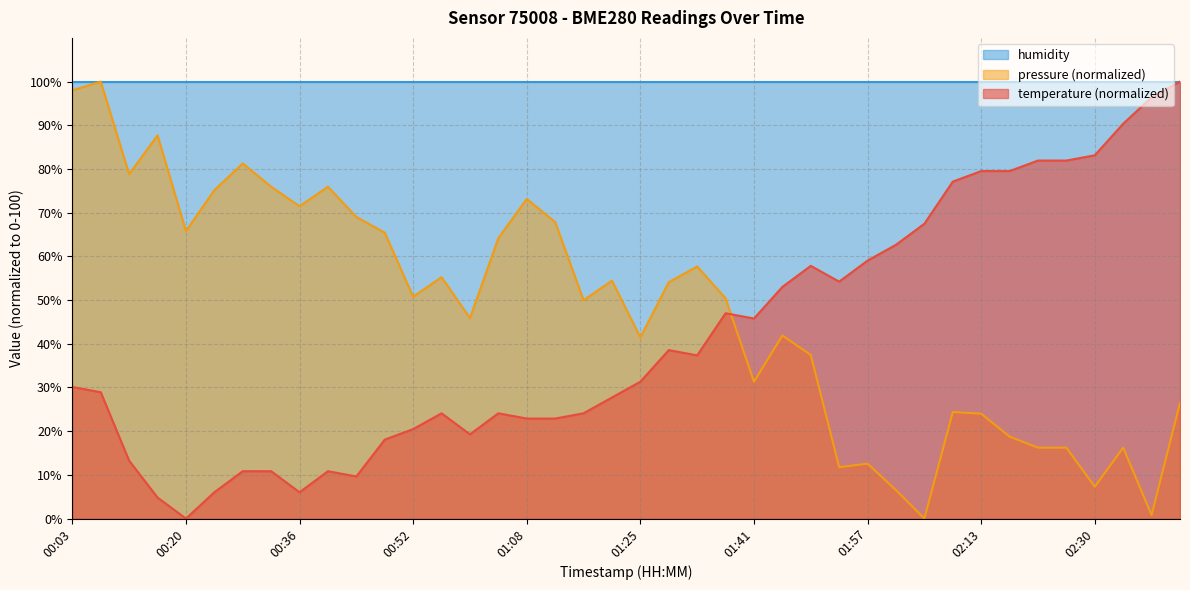

How many lines are shown in the chart?

3